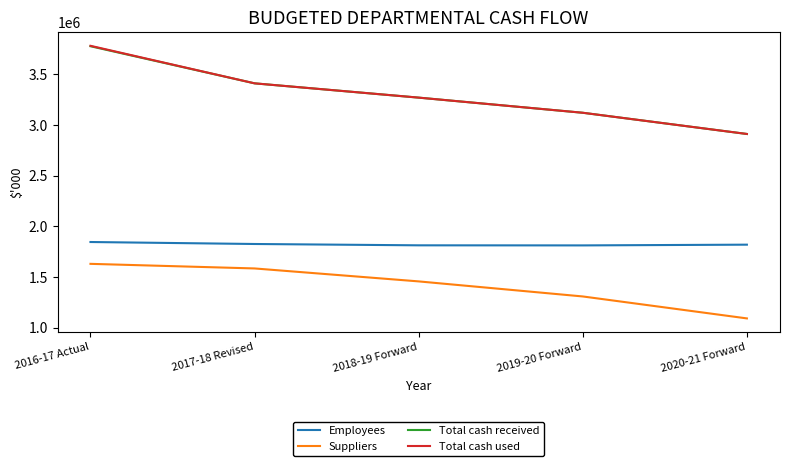

What is the sum of the Total cash used values at 2018-19 Forward and 2016-17 Actual?

7052193